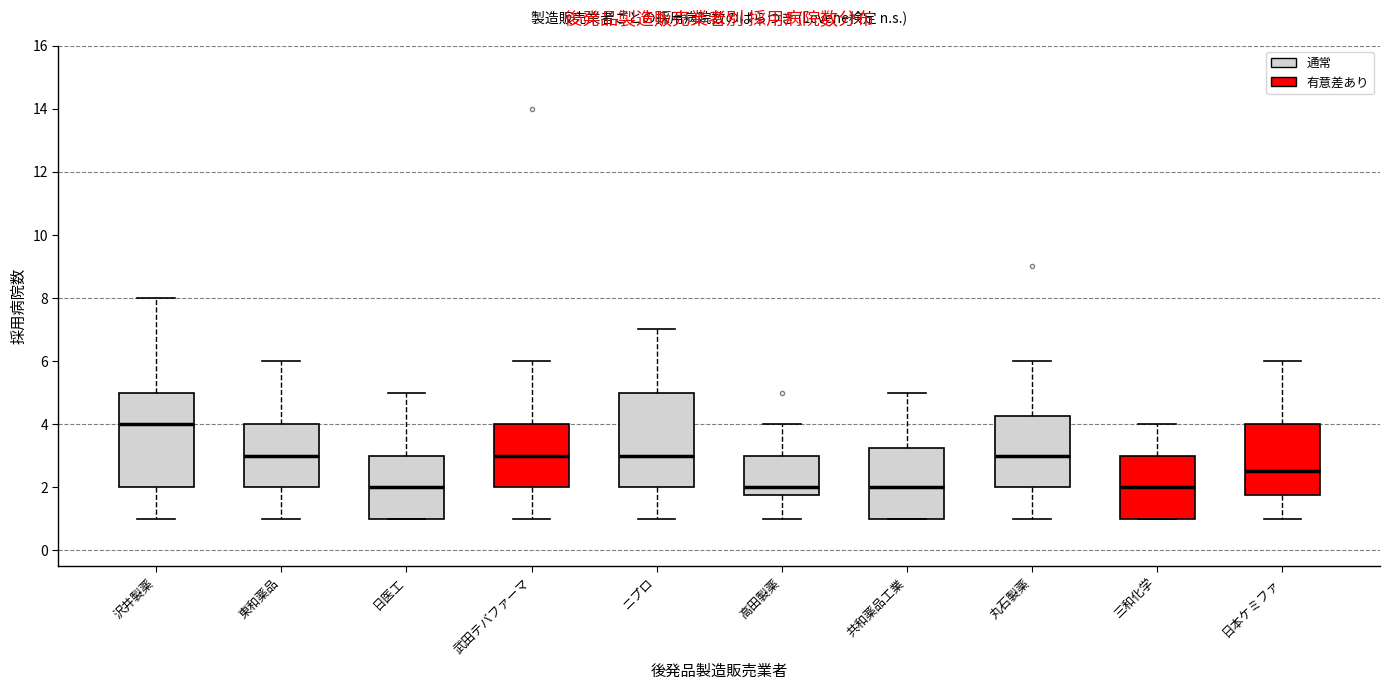

Where does the upper whisker of the box for 沢井製薬 end on the y-axis? The values are not printed on the chart, so give them approximately, as read against the axis.

8.0